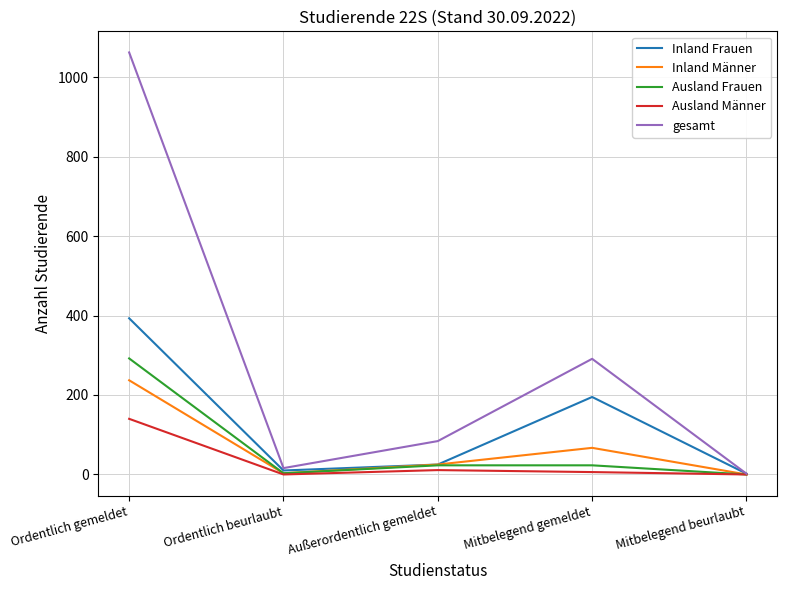

At which category is the sum across all series the highest?

Ordentlich gemeldet